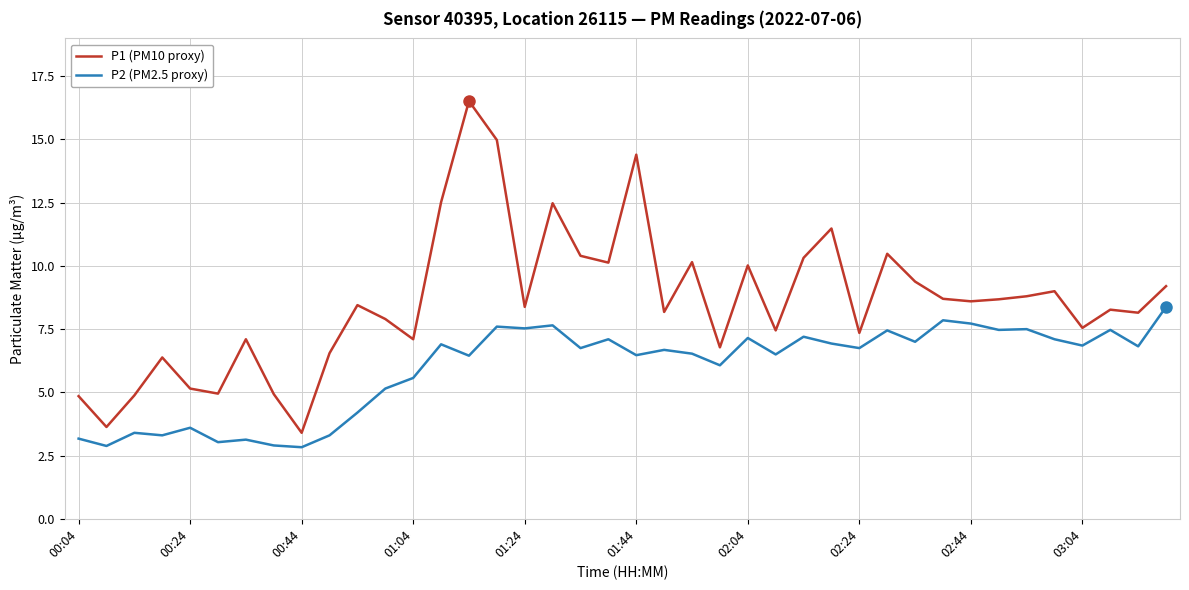

What is the greatest value displayed?

16.5